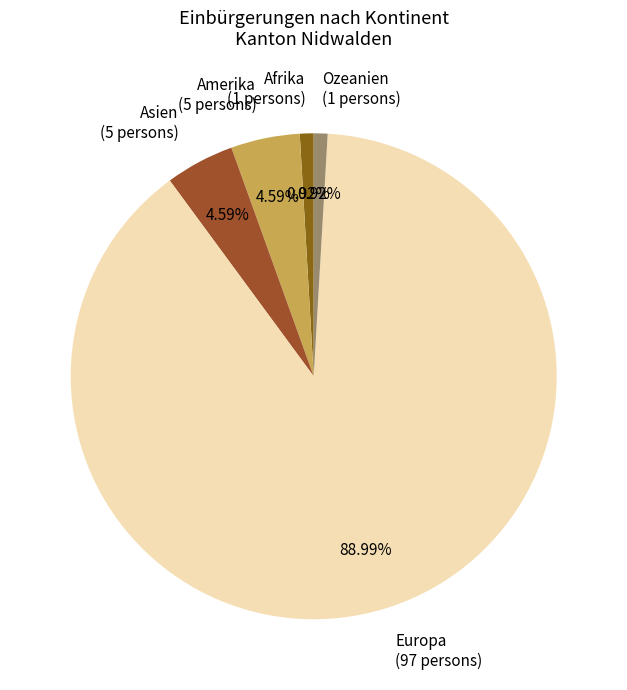

True or false: Asien accounts for 5% of the total.

True